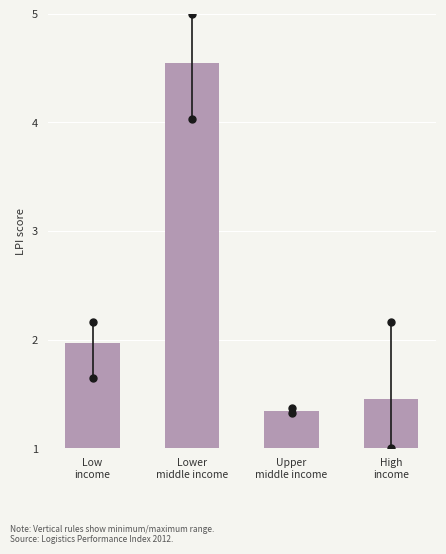

What is the sum of all values?

9.3